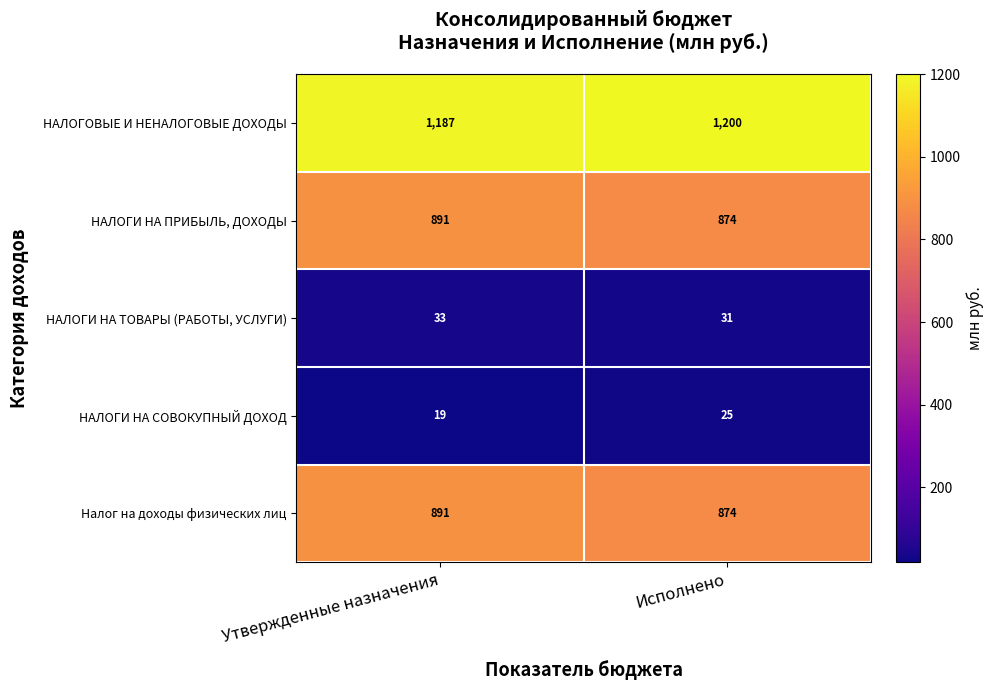

What is the spread (max minus min) of values at Утвержденные назначения?

1168